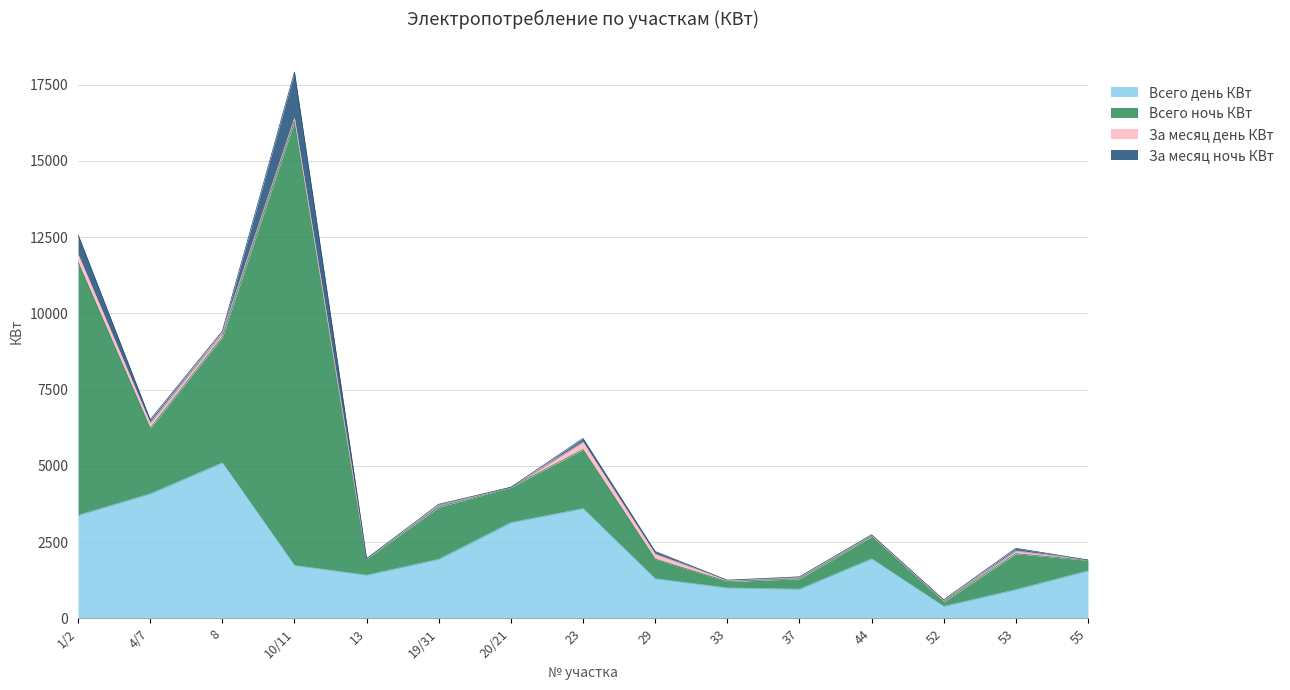

The Всего ночь КВт series shows 1033.2 at 44. True or false?

False